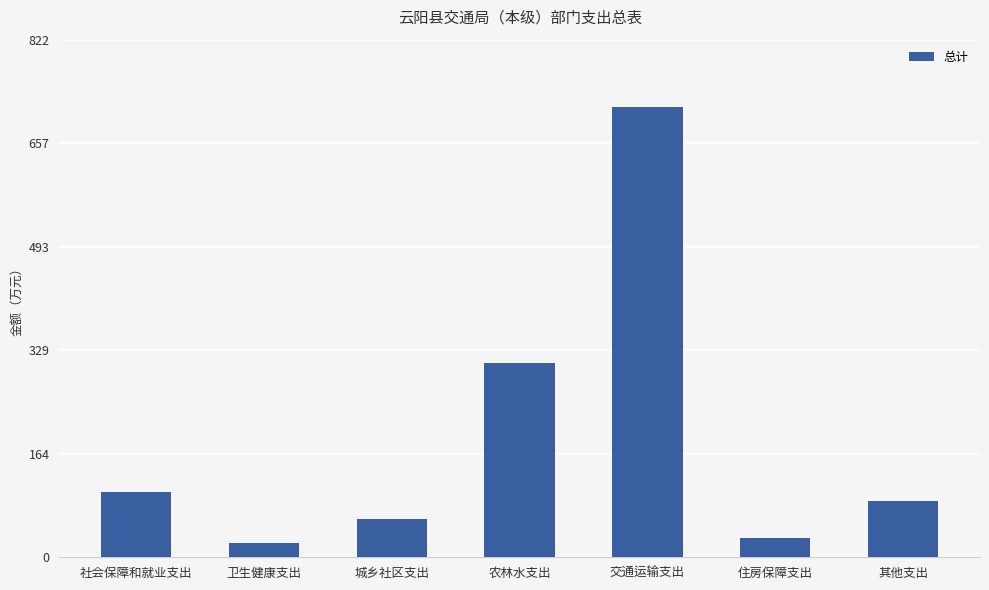

Where does the data first go above 90?

社会保障和就业支出